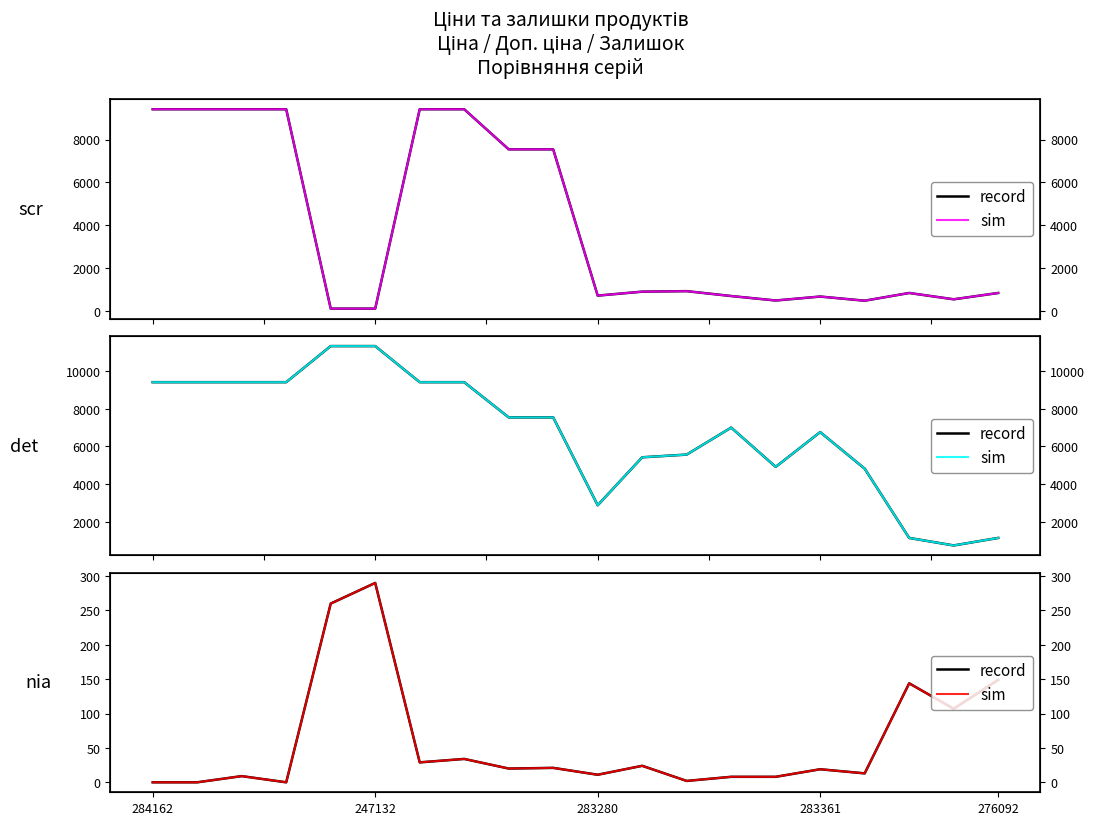

Which series has the largest total across all categories?

record